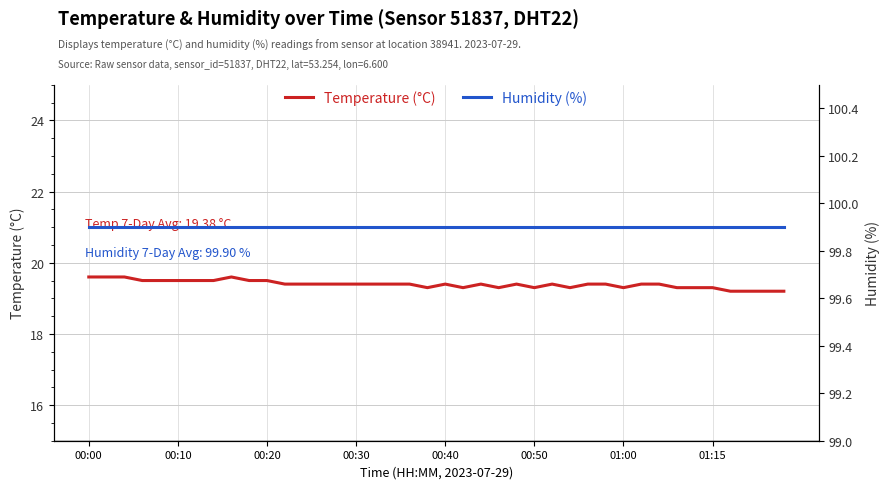

True or false: humidity and temperature intersect in this chart.

False